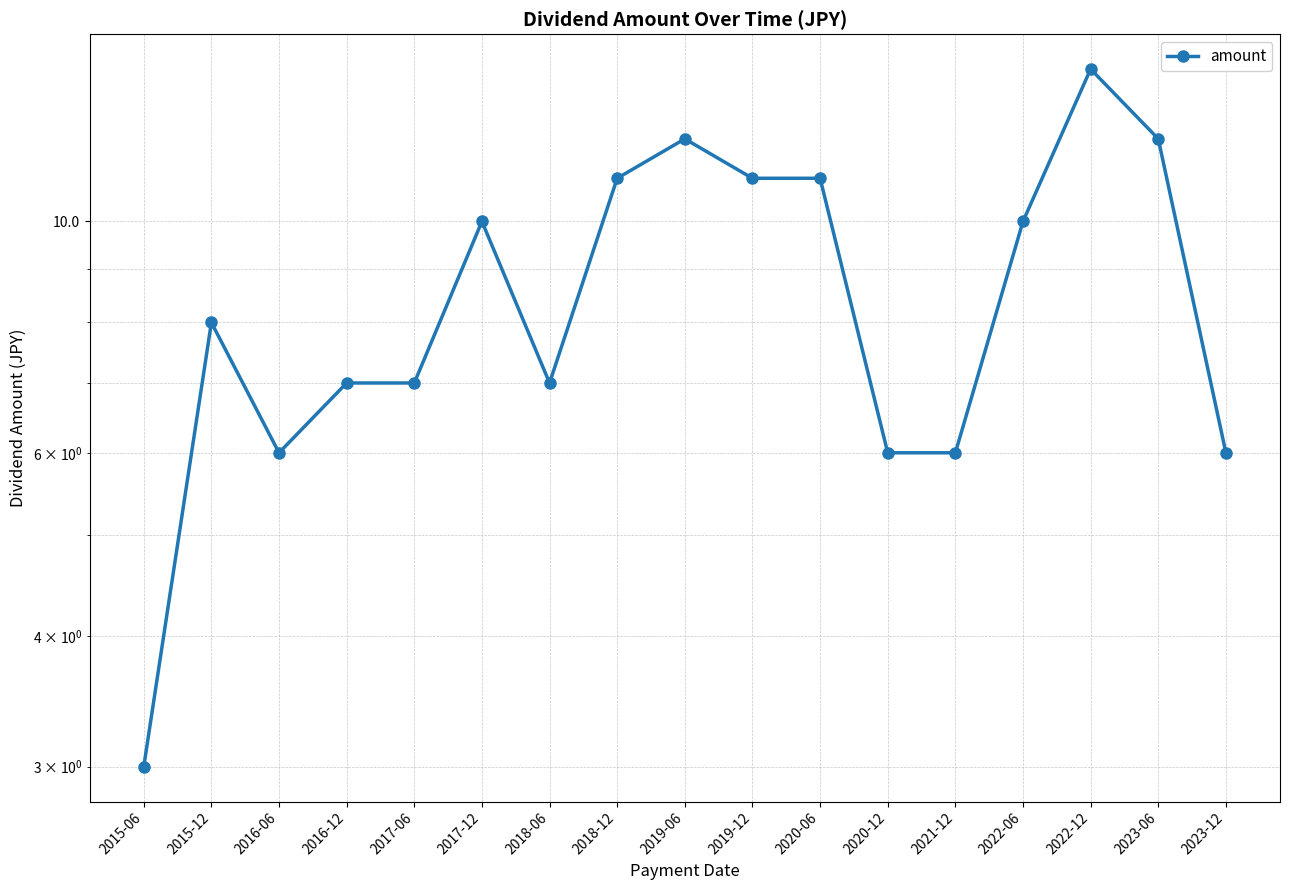

True or false: the data shows 9 at 2016-06.

False